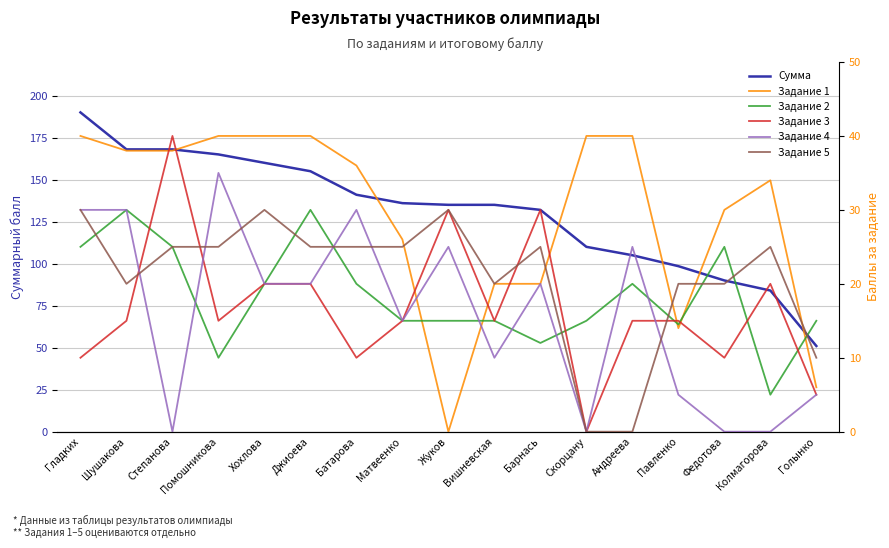

At which label is Задание 4 closest to 17?

Матвеенко